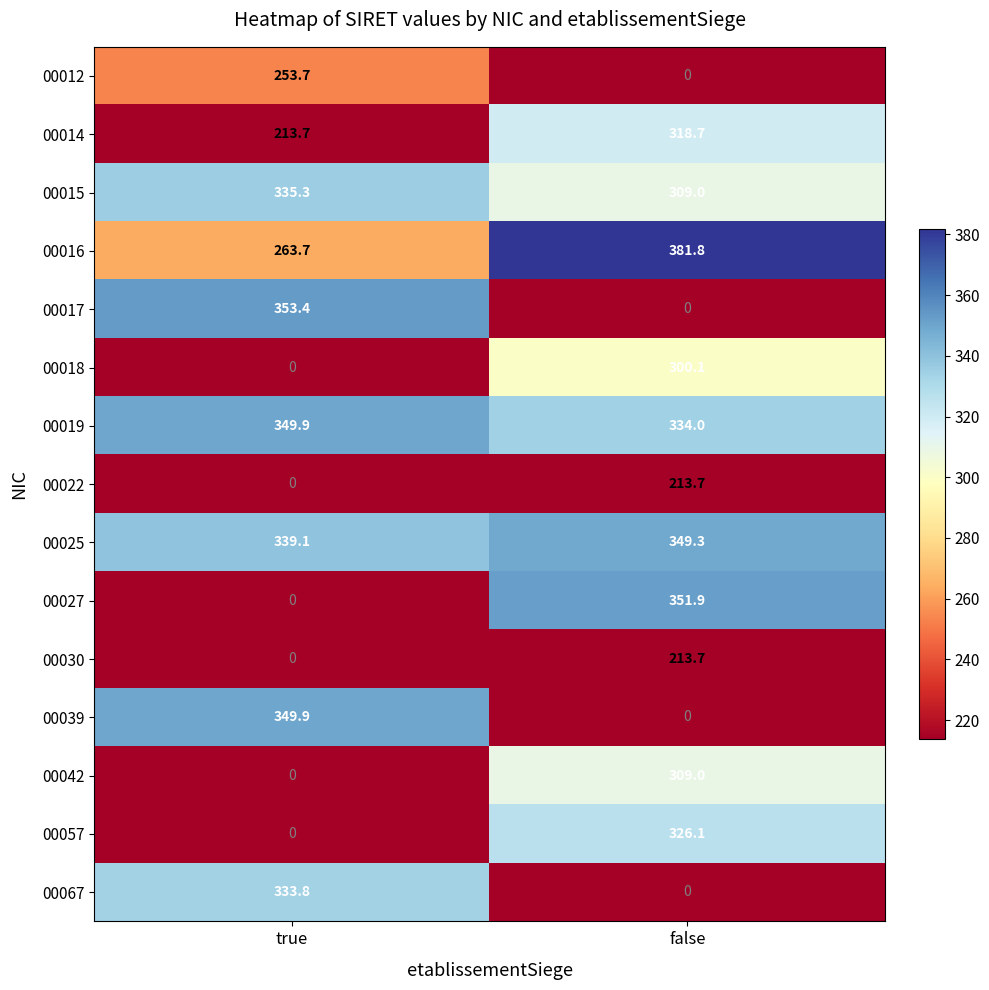

Reading left to right, list all the values displayed in this chart.

00012: true=253.7	false=0.0
00014: true=213.7	false=318.7
00015: true=335.3	false=309.0
00016: true=263.7	false=381.8
00017: true=353.4	false=0.0
00018: true=0.0	false=300.1
00019: true=349.9	false=334.0
00022: true=0.0	false=213.7
00025: true=339.1	false=349.3
00027: true=0.0	false=351.9
00030: true=0.0	false=213.7
00039: true=349.9	false=0.0
00042: true=0.0	false=309.0
00057: true=0.0	false=326.1
00067: true=333.8	false=0.0